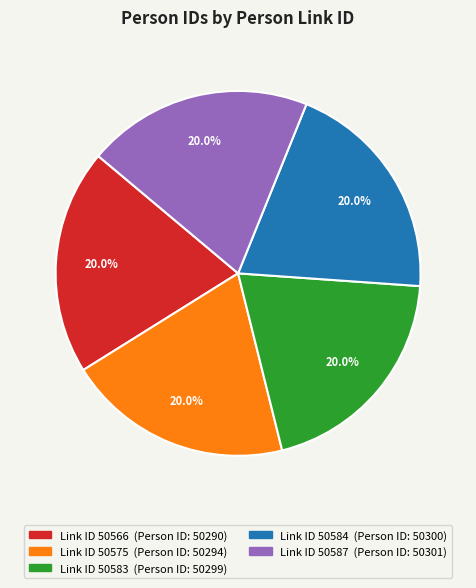

Does any single category account for the majority?

No